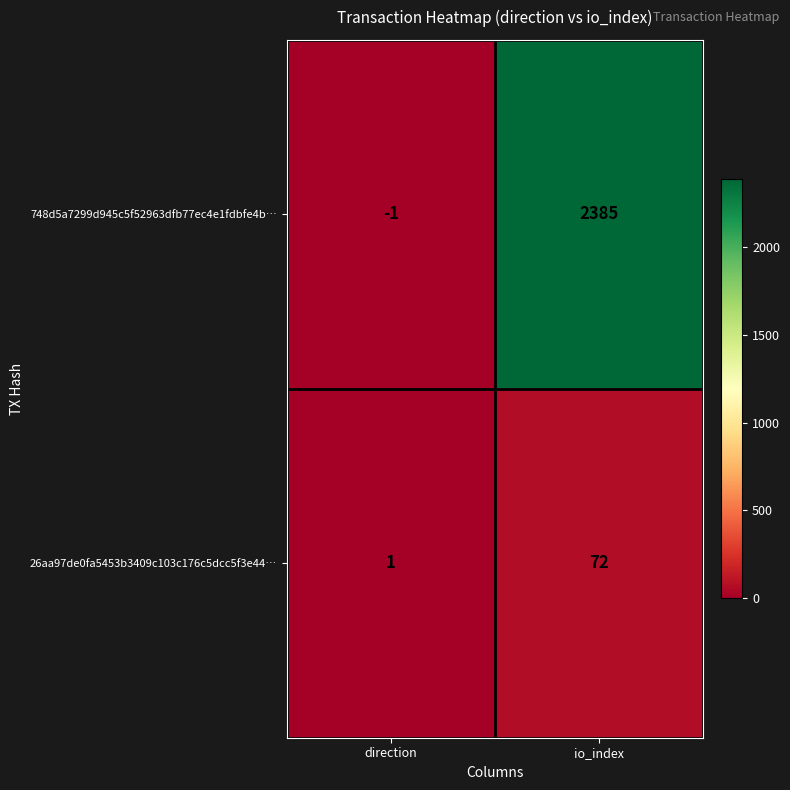

Which series has the largest total across all categories?

748d5a7299d945c5f52963dfb77ec4e1fdbfe4b…